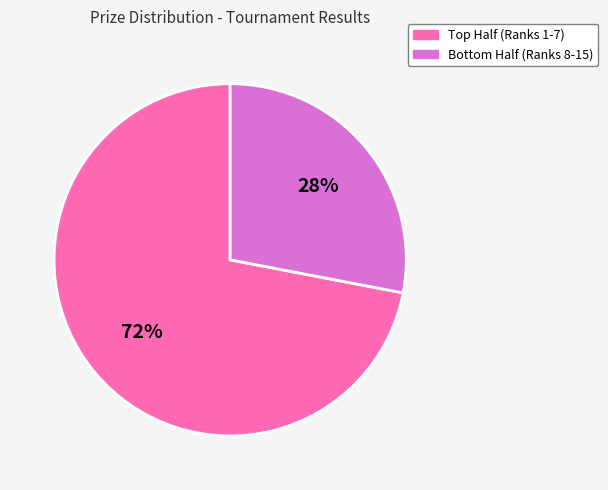

How many slices are in this pie chart?

2